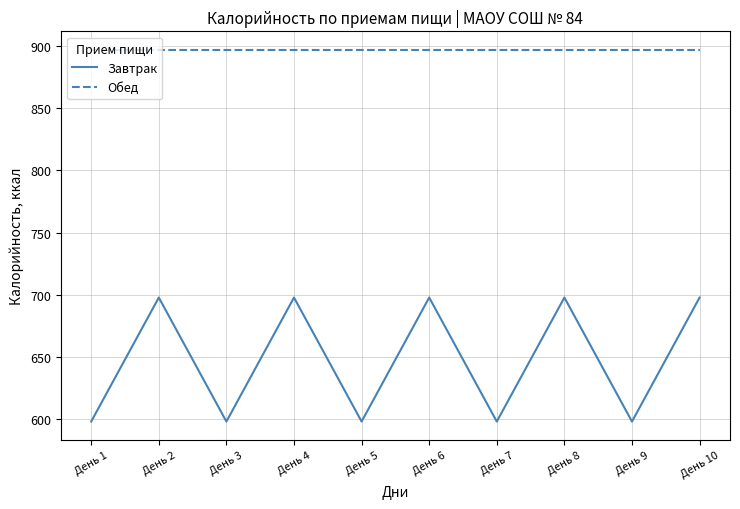

True or false: Завтрак and Обед intersect in this chart.

False